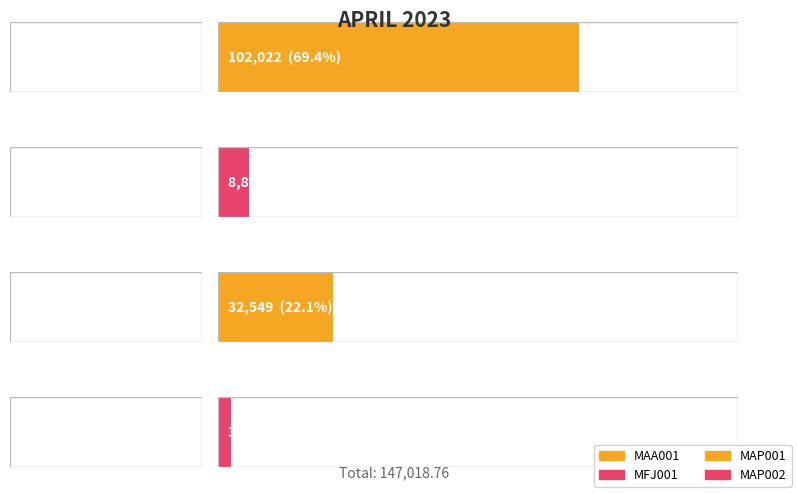

Reading right to left, list all the values displayed in this chart.

3644.8	32548.6	8803.4	102022.0